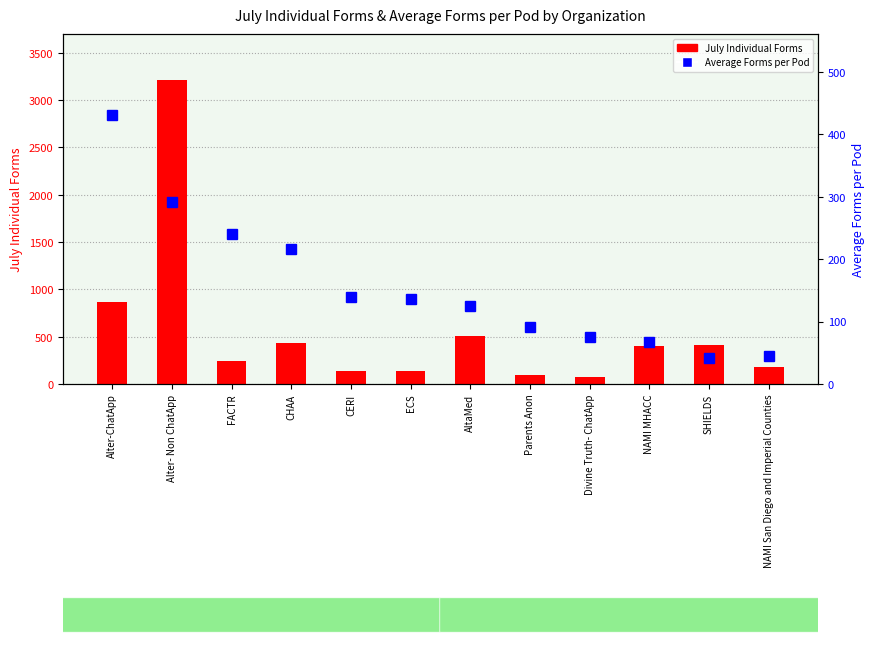

The July Individual Forms series shows 184.9 at SHIELDS. True or false?

False